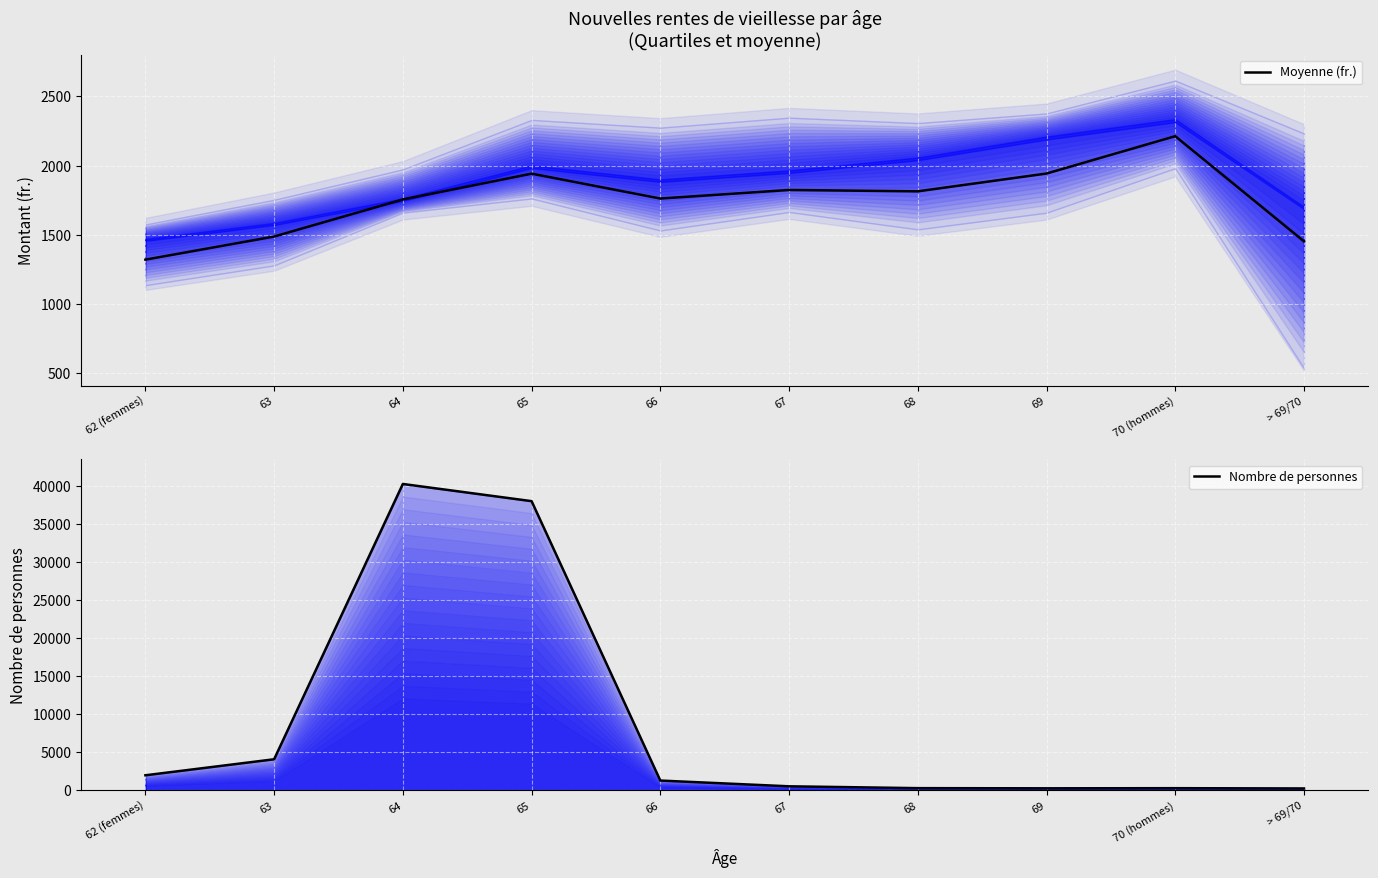

What position from the left is 63?

2